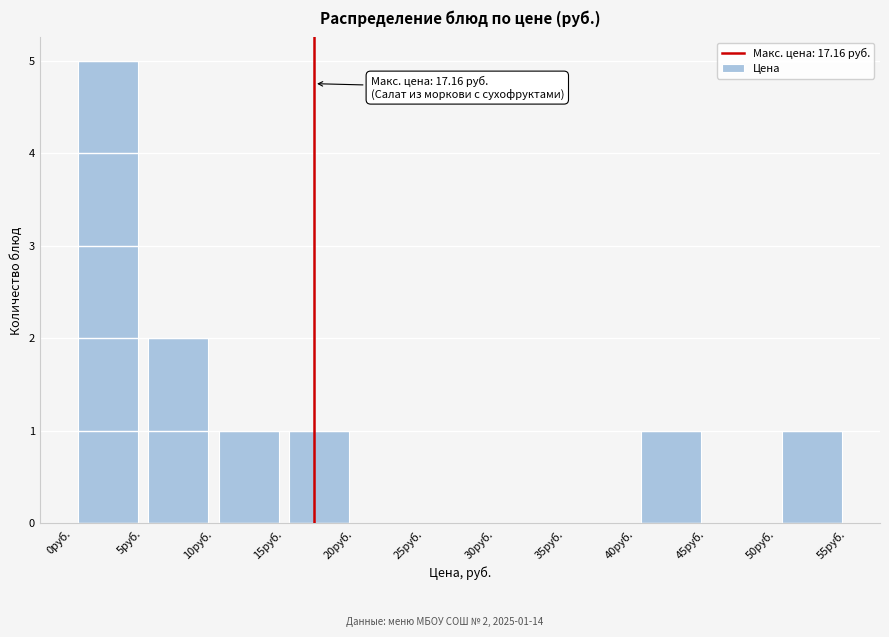

Over which range of the x-axis is the bar tallest?

0 to 5